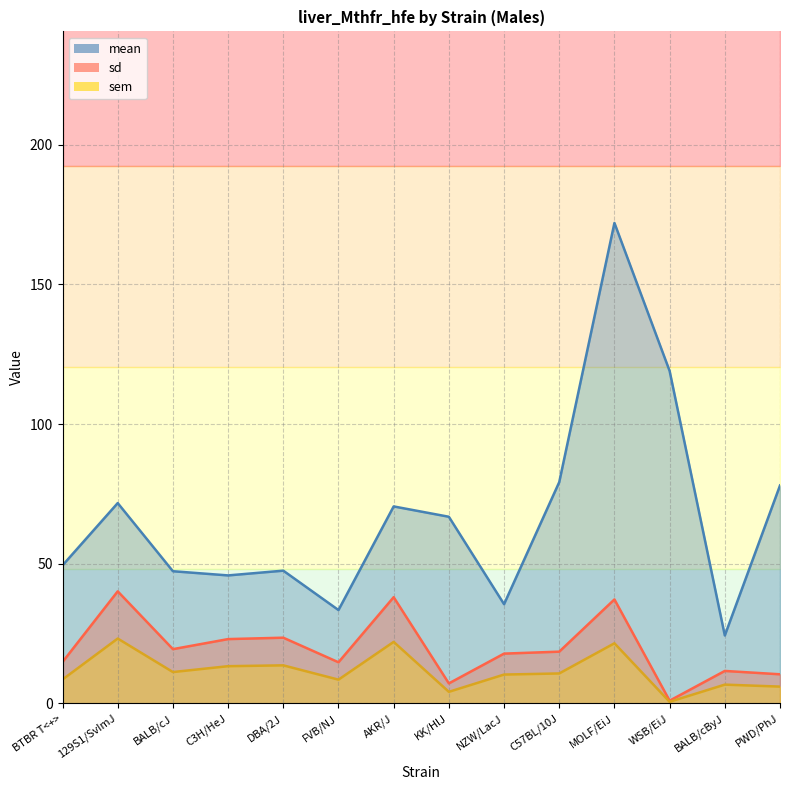

Does the chart have visible grid lines?

Yes